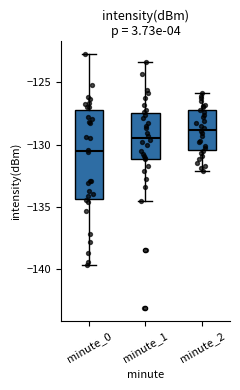

Reading left to right, transcribe this box plot: for each box, give where its median line is, the range the box spans, and where its two whiskers end, as read against the y-axis. The values are not printed on the chart, so give them approximately, as read against the axis.

minute_0: median -130.5, box -134.5 to -127.0, whiskers -139.5 to -122.5
minute_1: median -129.5, box -131.0 to -127.5, whiskers -134.5 to -123.5
minute_2: median -129.0, box -130.5 to -127.0, whiskers -132.0 to -126.0